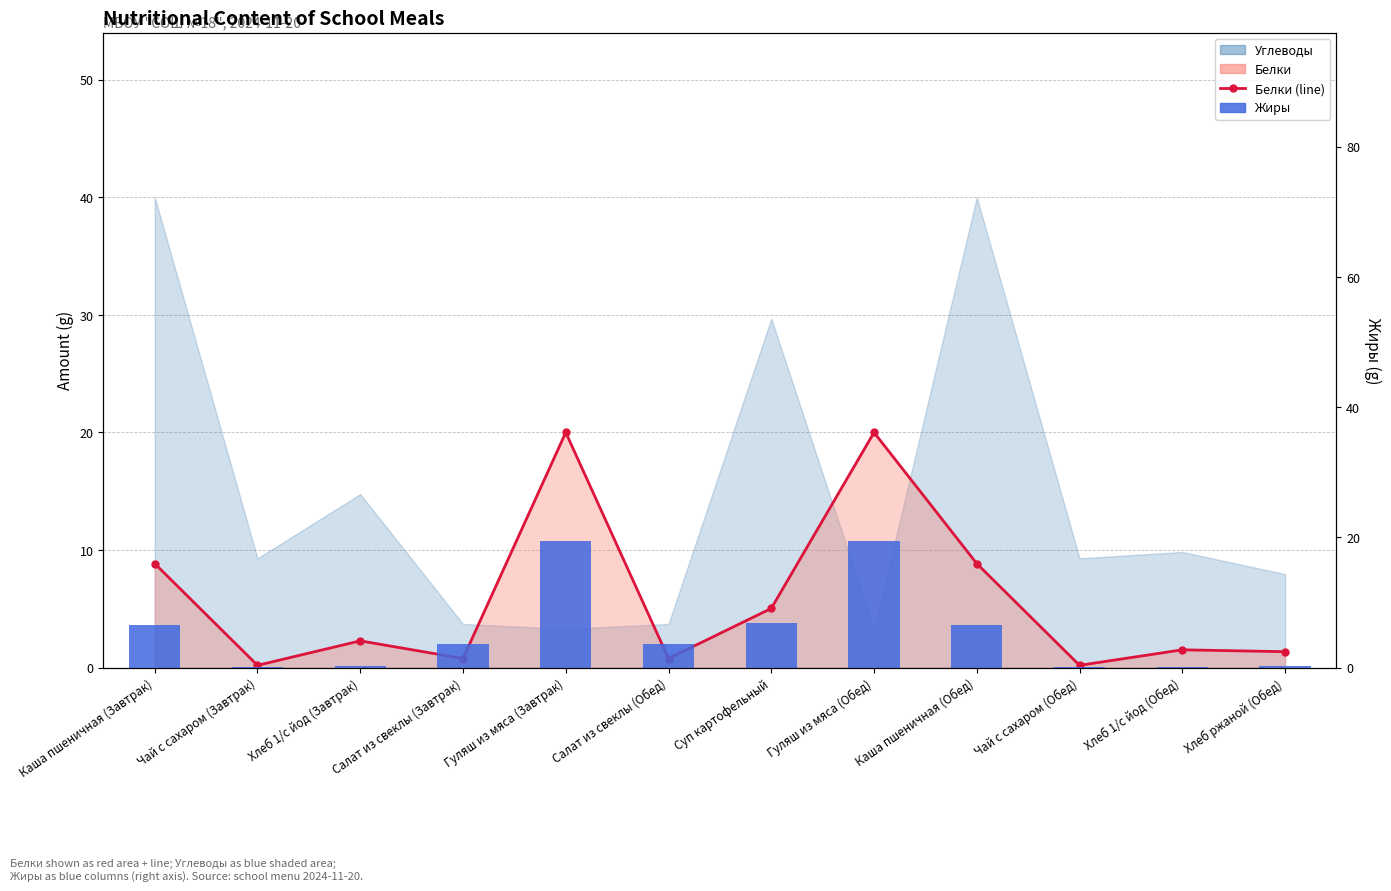

At which label is the value closest to 9?

Суп картофельный